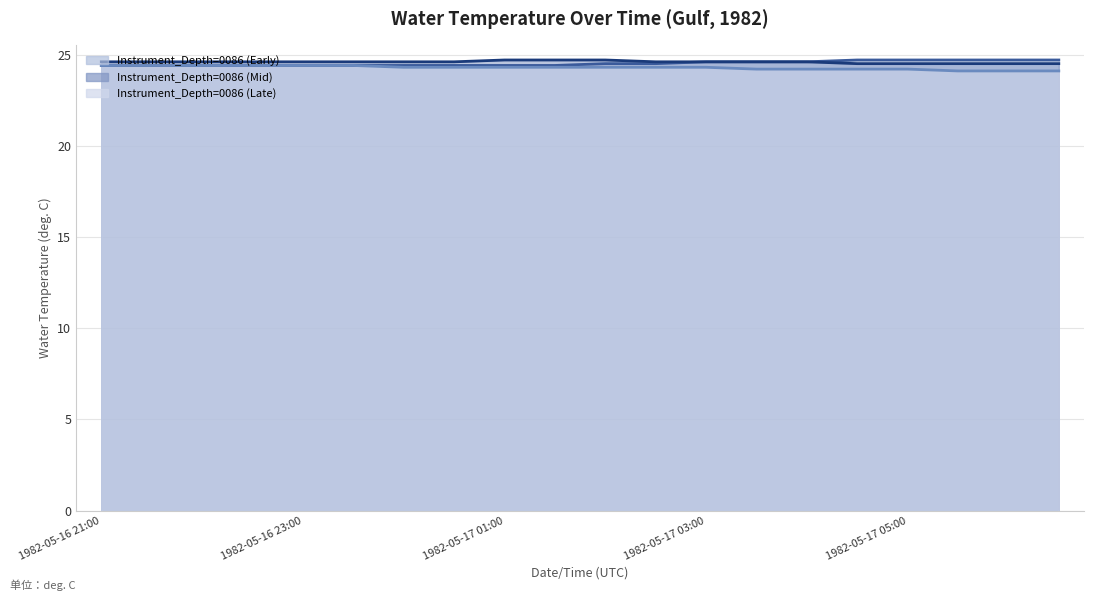

Between 1982-05-17 01:00 and 1982-05-17 03:00, which is larger?

1982-05-17 03:00